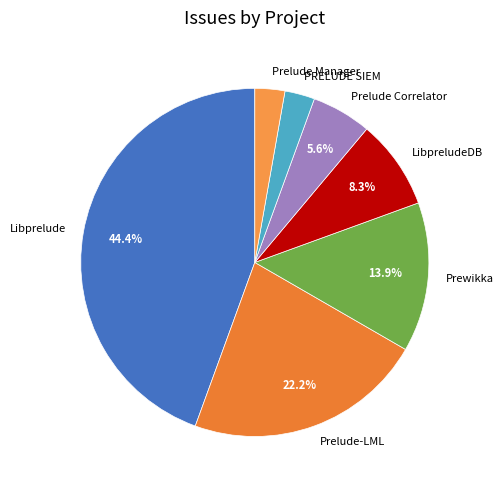

Approximately how many times larger is the value at LibpreludeDB compared to Prelude Manager?

3.0